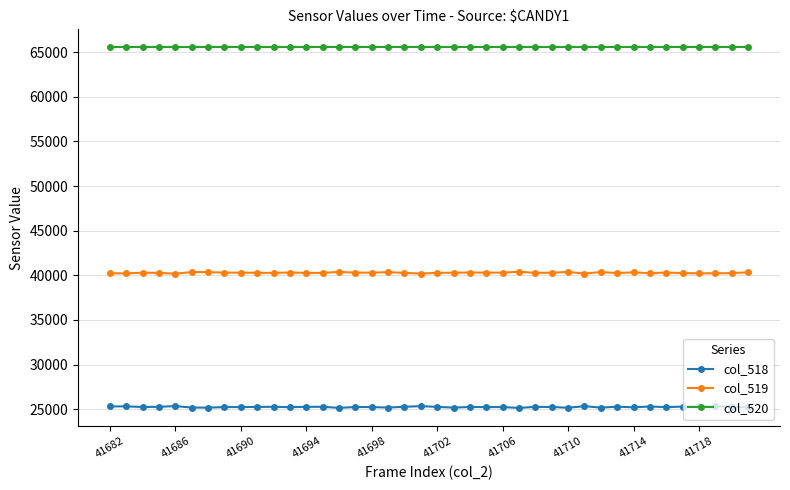

What is the sum of all col_518 values?

1009939